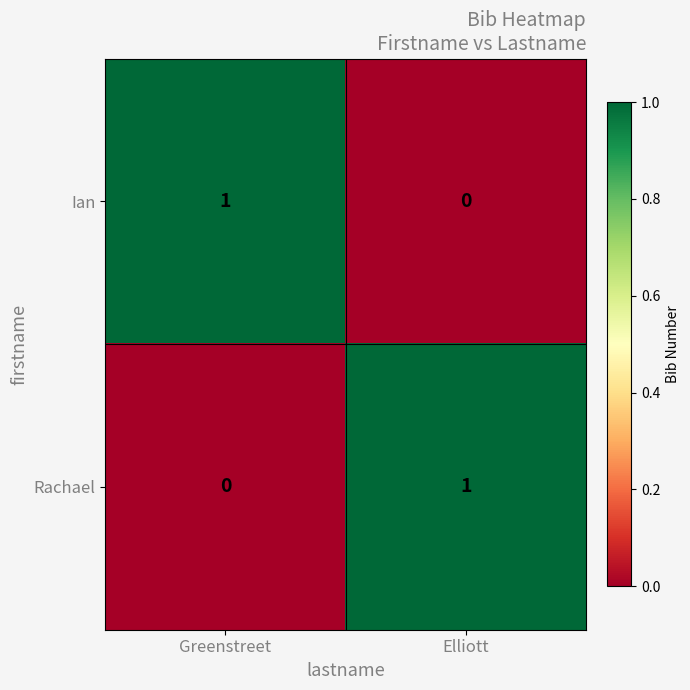

At how many categories does at least one series exceed 0?

2